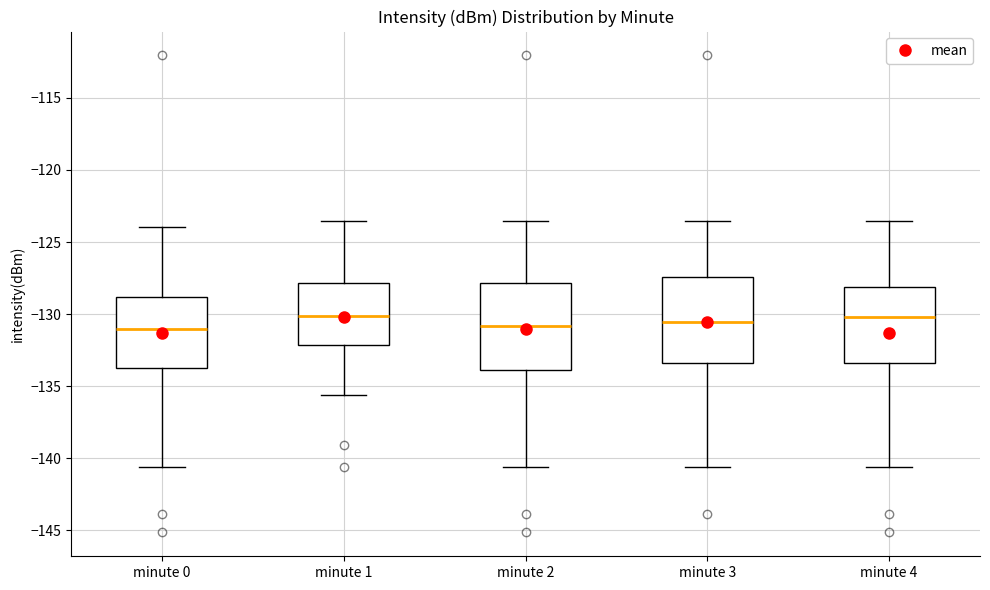

Where does the upper whisker of the box for minute 3 end on the y-axis? The values are not printed on the chart, so give them approximately, as read against the axis.

-123.5